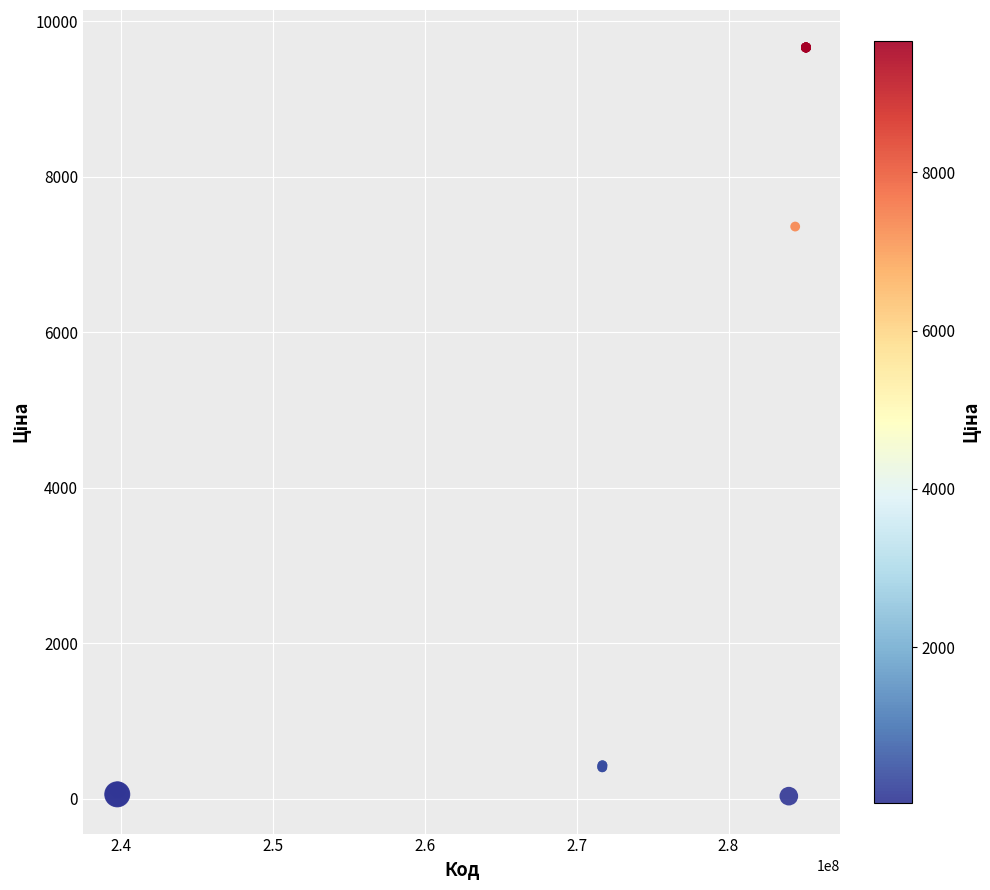

What Y value in the scatter plot is closest to 4848?

7360.2